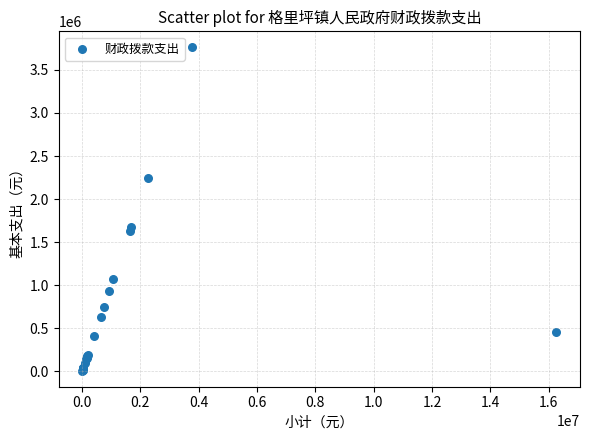

What Y value in the scatter plot is closest to 1884790?

1674624.0